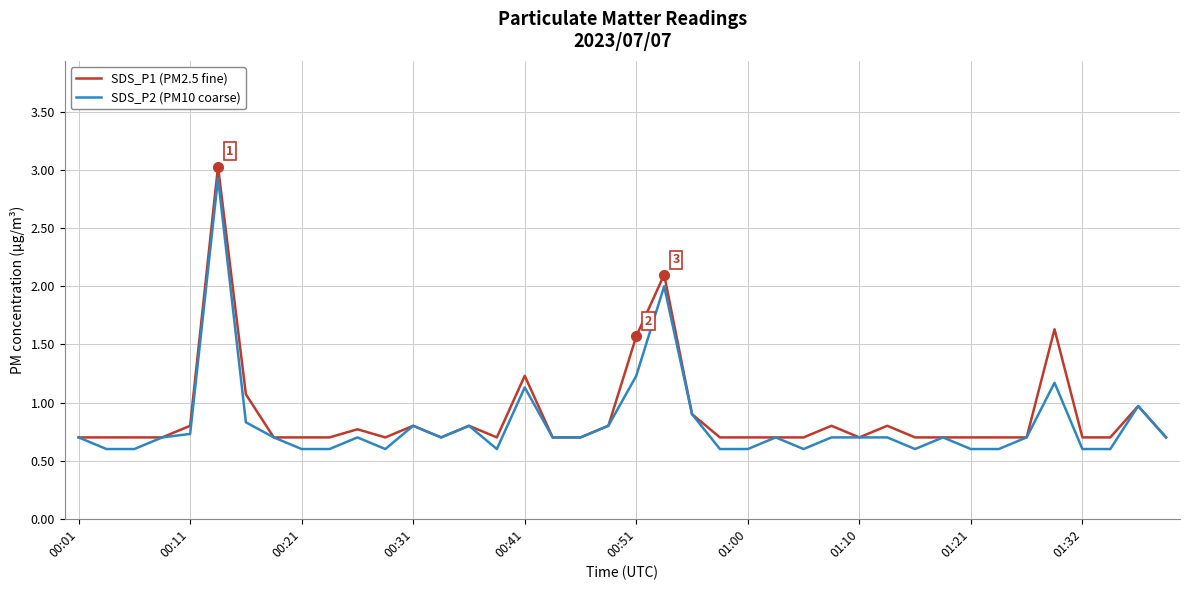

Rank the series by their maximum value, from lowest to highest.

SDS_P2 (PM10 coarse), SDS_P1 (PM2.5 fine)